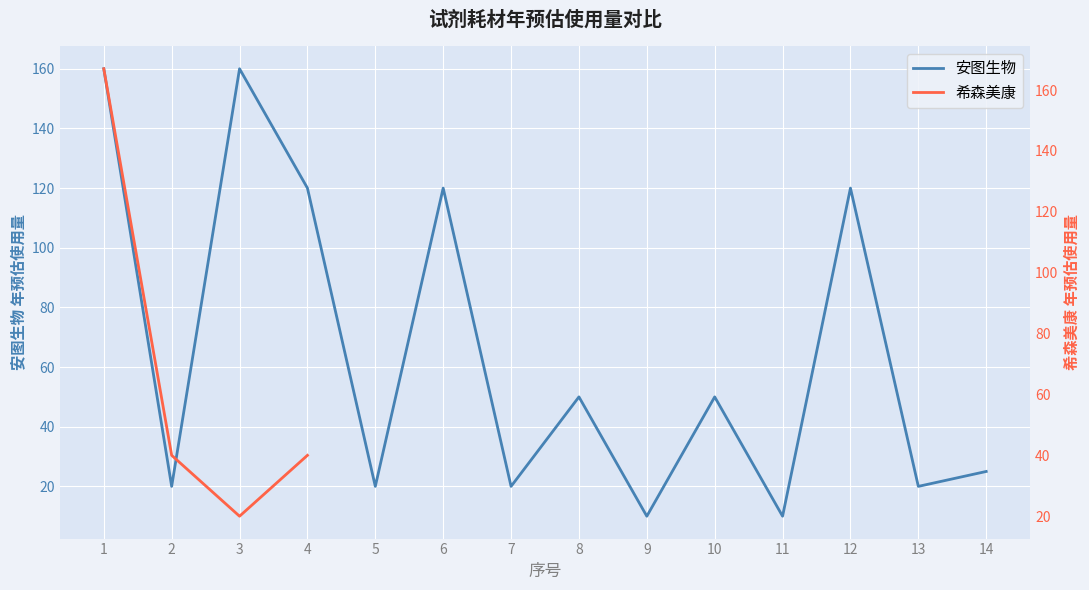

Where is 希森美康 nearest to the value 93?

2